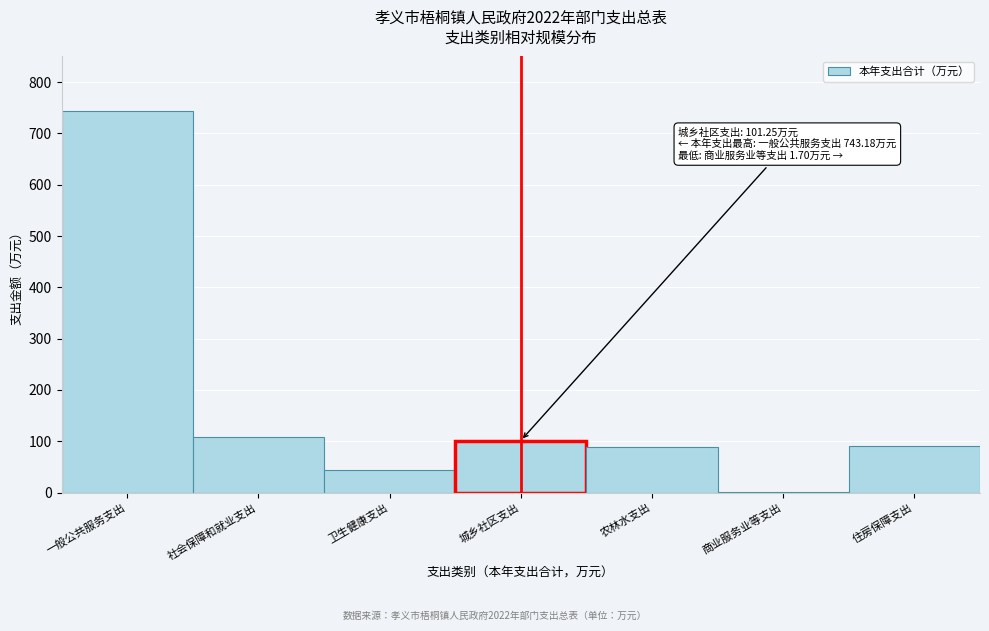

What is the approximate value at 住房保障支出?

91.6